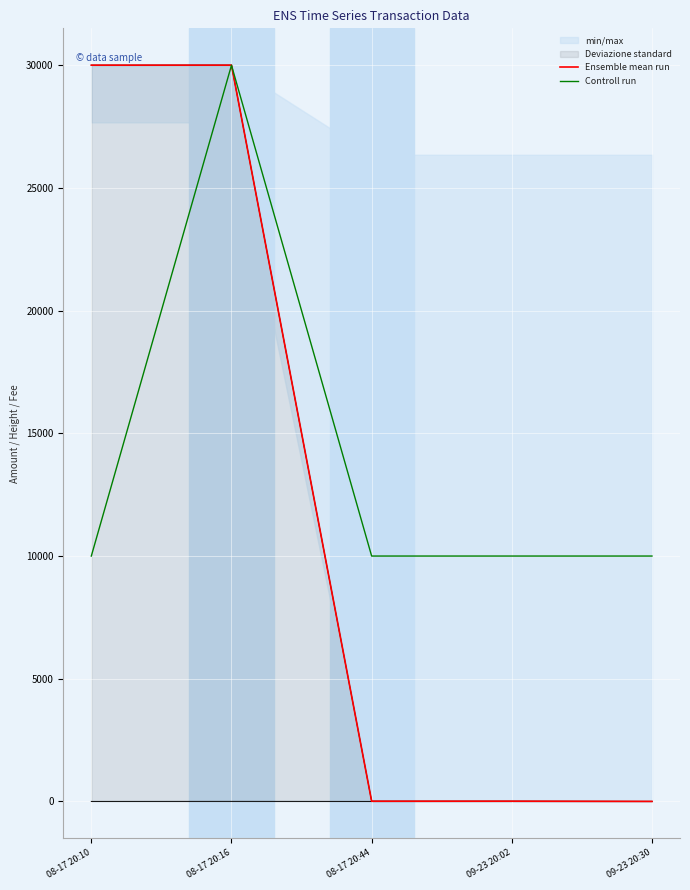

Reading left to right, transcribe all the data shown in this chart.

Ensemble mean run: 30003	30004	9	10	1
Controll run: 10000	30000	10000	10000	10000